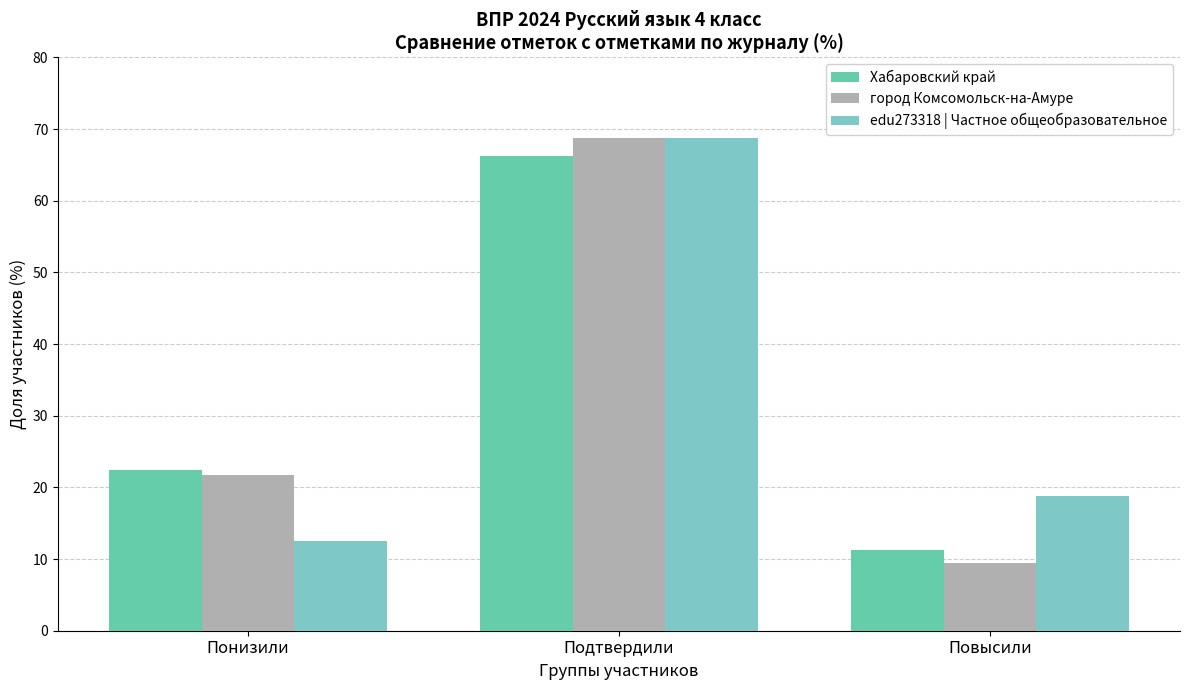

Which has a higher value, Подтвердили or Понизили?

Подтвердили